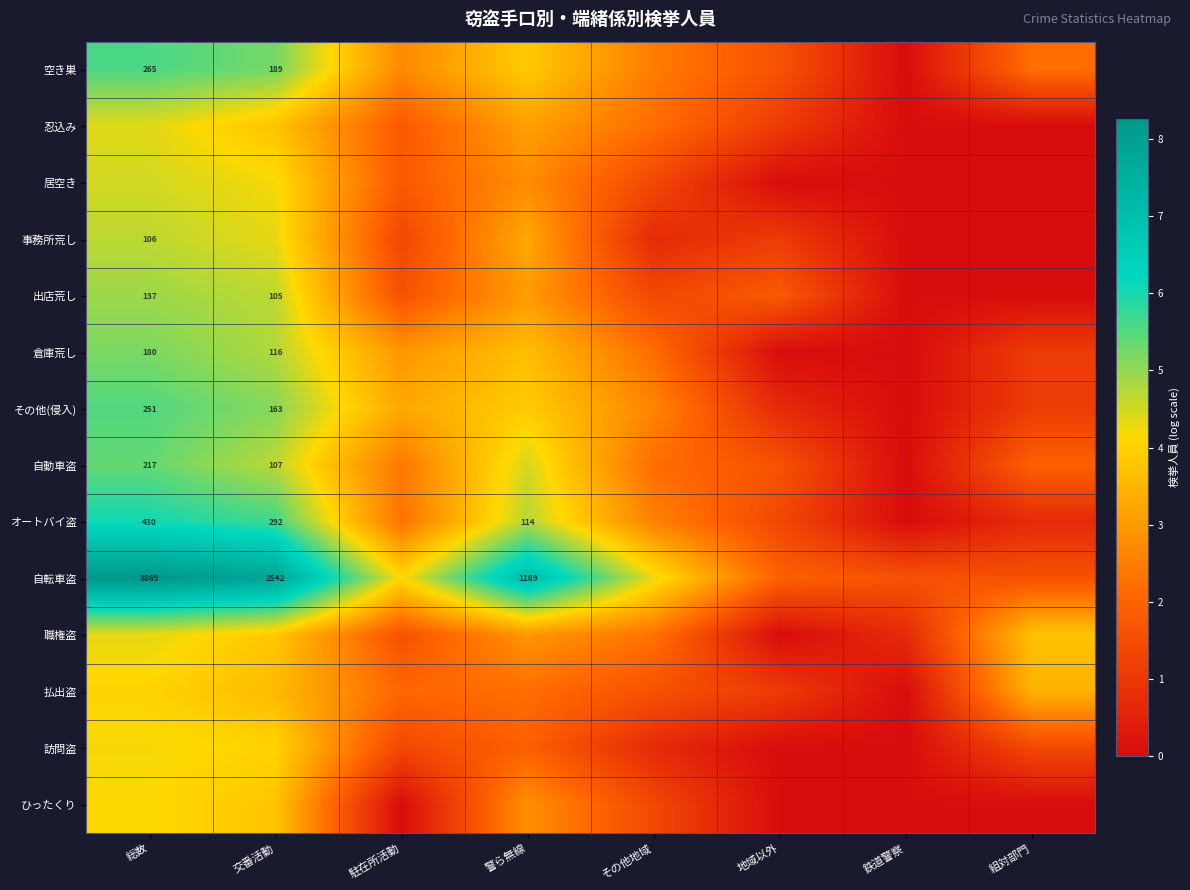

Which series has the largest total across all categories?

自転車盗